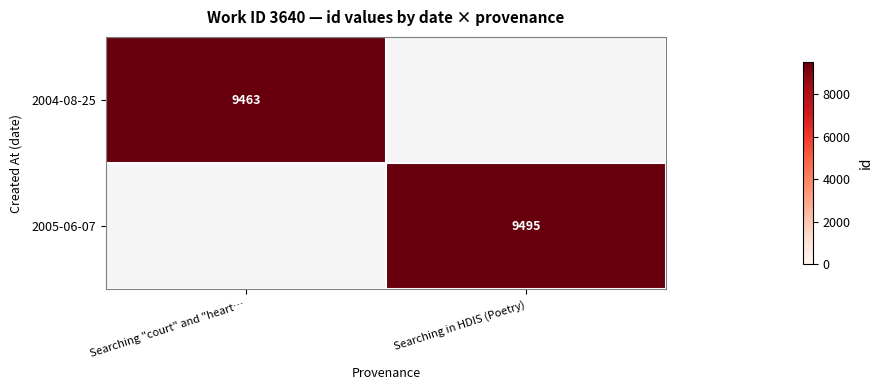

The value of 2004-08-25 at Searching "court" and "heart… is 9463. True or false?

True